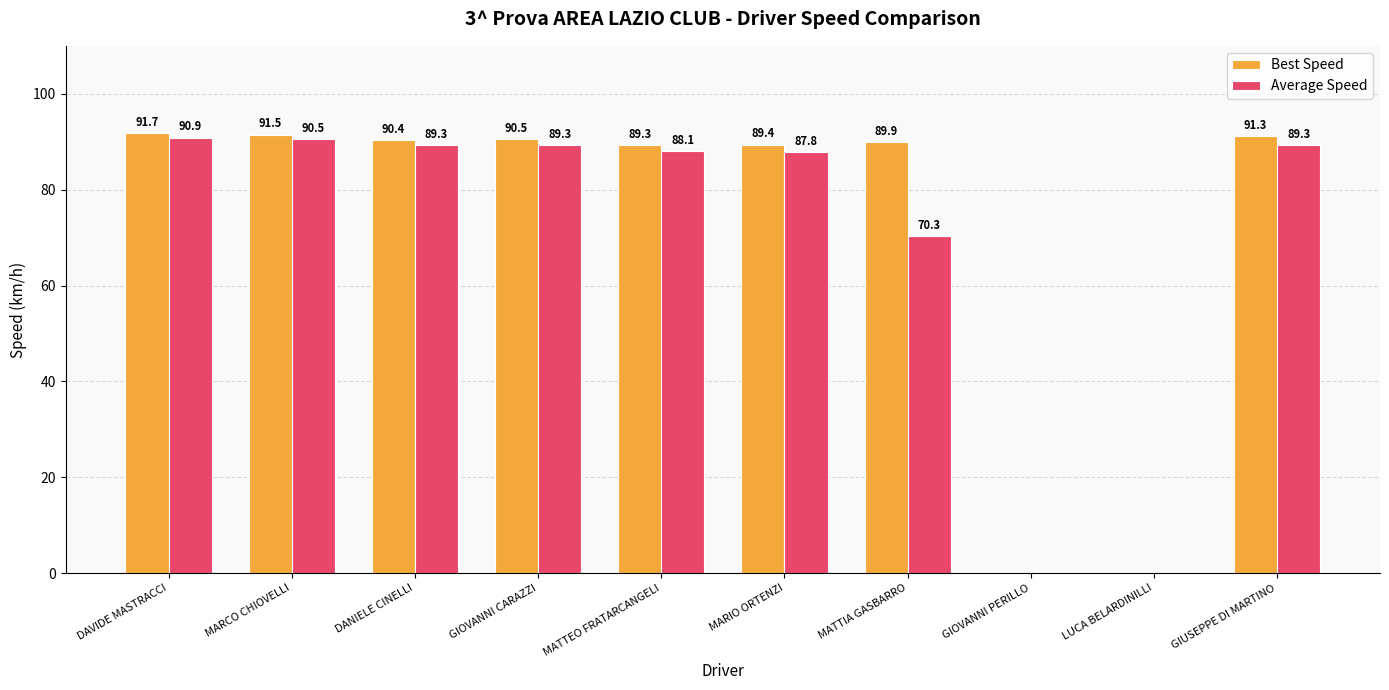

Reading left to right, extract all data points from this chart.

Best Speed: 91.7	91.5	90.4	90.5	89.3	89.4	89.9	0.0	0.0	91.3
Average Speed: 90.9	90.5	89.3	89.3	88.1	87.8	70.3	0.0	0.0	89.3